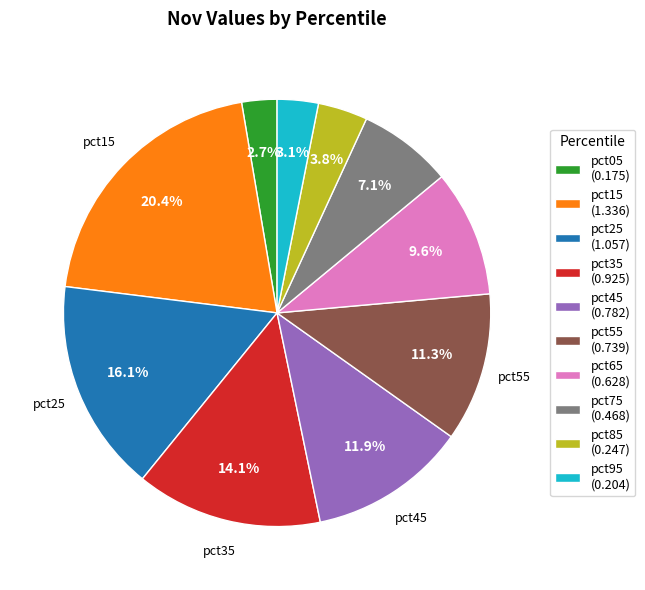

How many slices are in this pie chart?

10